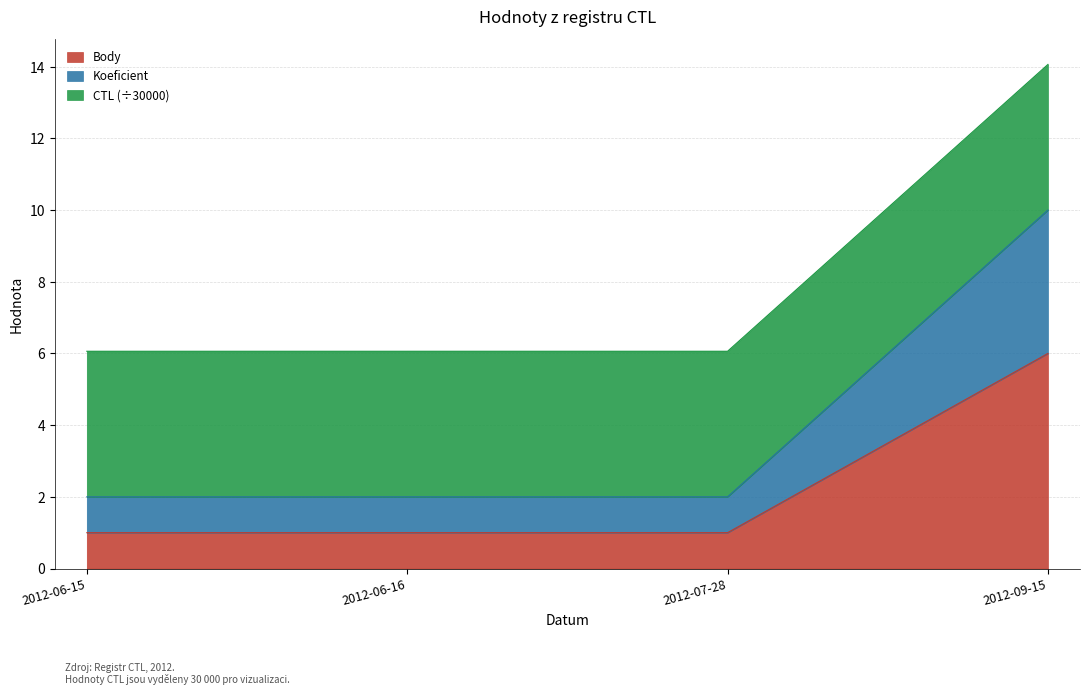

True or false: Body and Koeficient intersect in this chart.

False